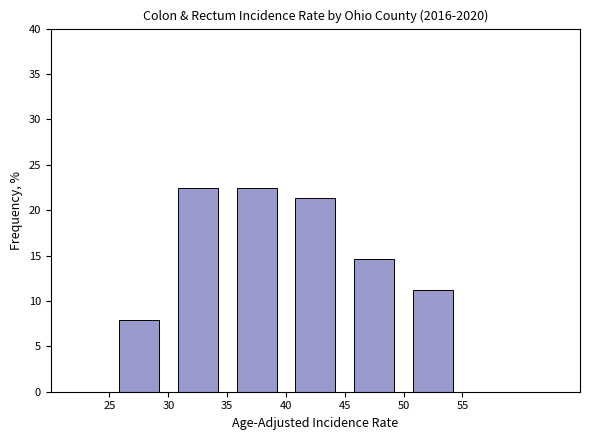

Reading left to right, list every bar in this chart as the range it spans on the x-axis followed by its height. The values are not printed on the chart, so give them approximately, as read against the axis.

25 to 30: 8.0
30 to 35: 22.5
35 to 40: 22.5
40 to 45: 21.5
45 to 50: 14.5
50 to 55: 11.0